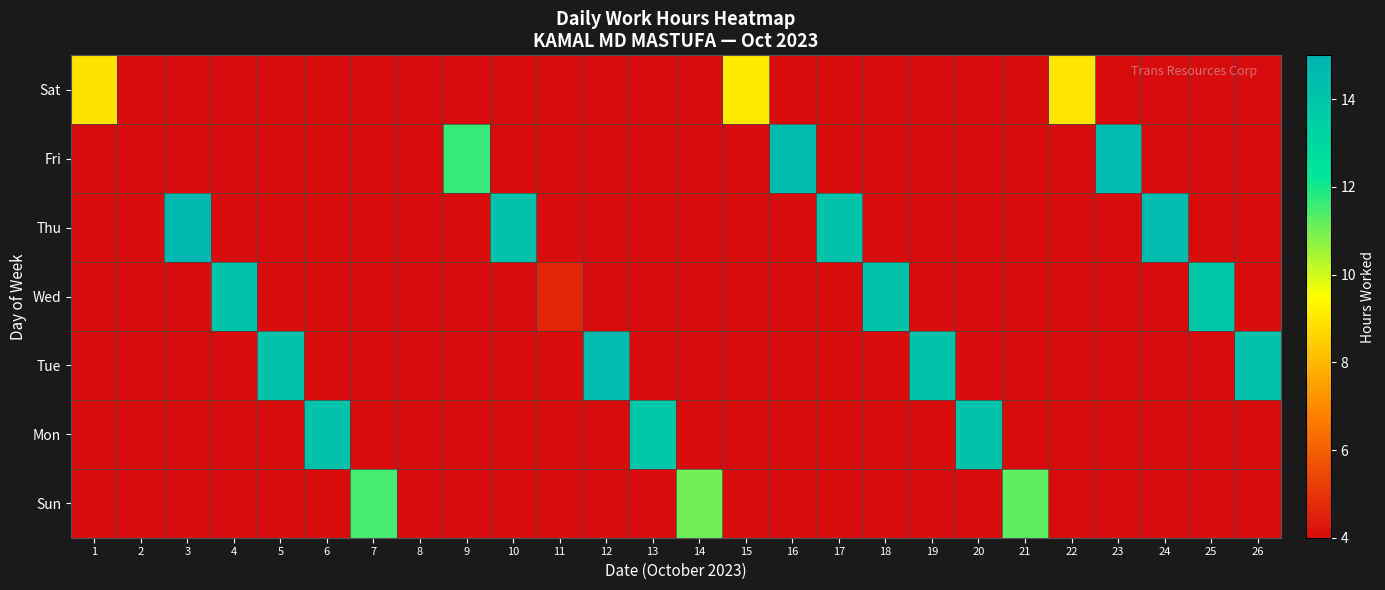

Count the number of data series in this chart.

7